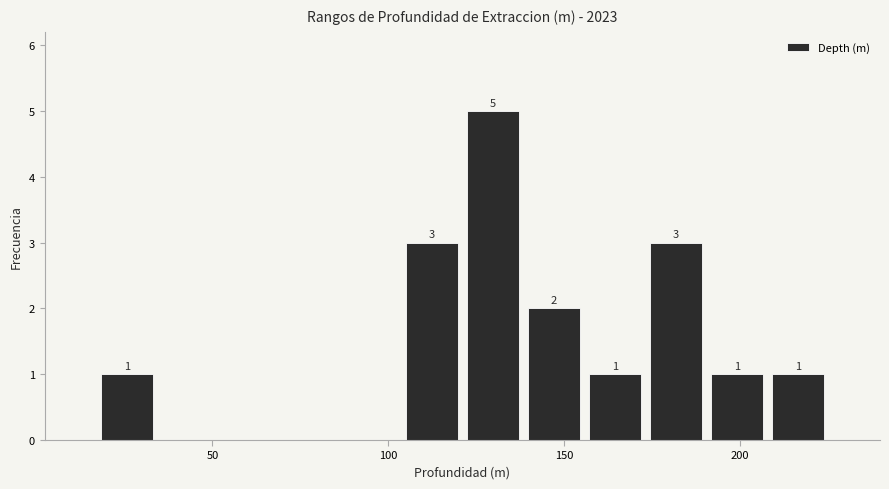

Around what value on the x-axis is the tallest bar? Give the approximate position of its centre, as read against the axis.

130